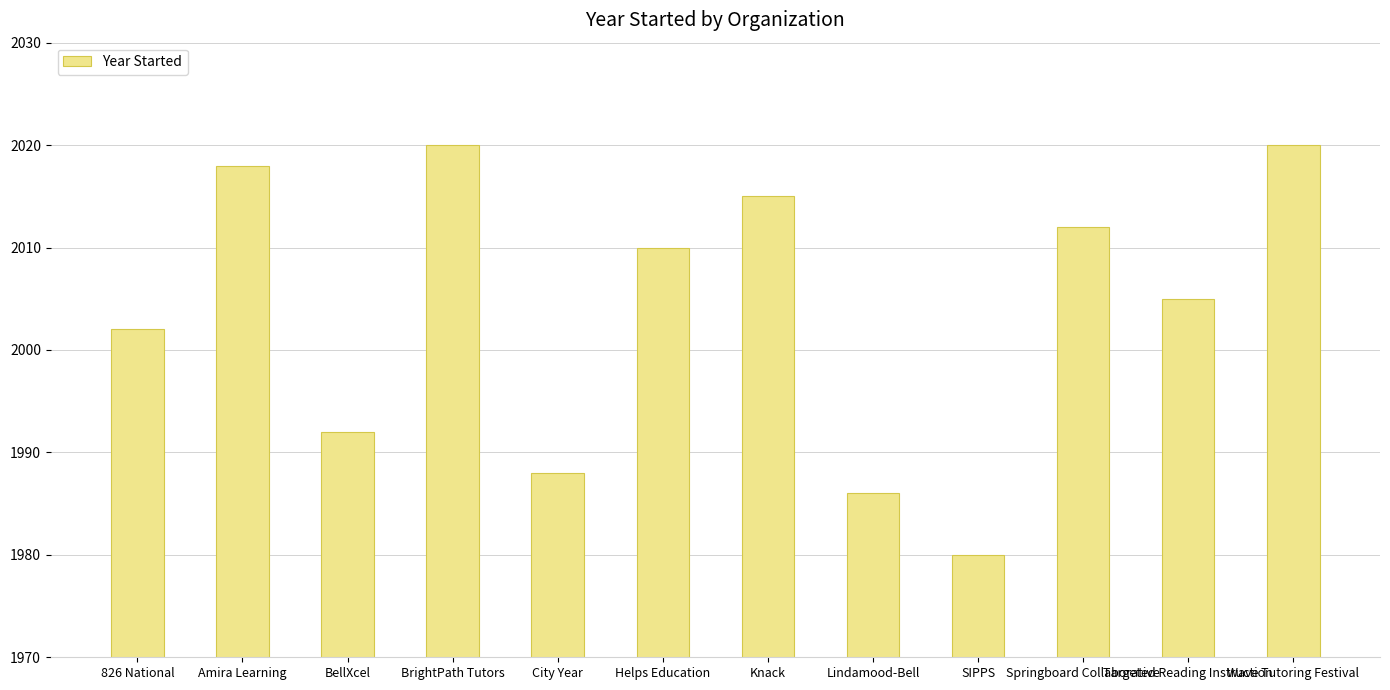

True or false: the data shows 2002 at 826 National.

True